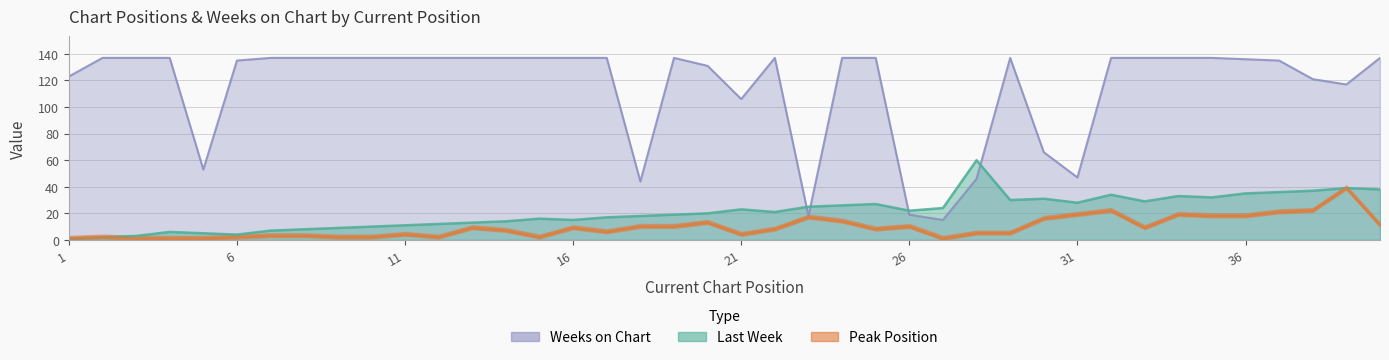

What is the sum of the Peak Position values at 13 and 39?

48